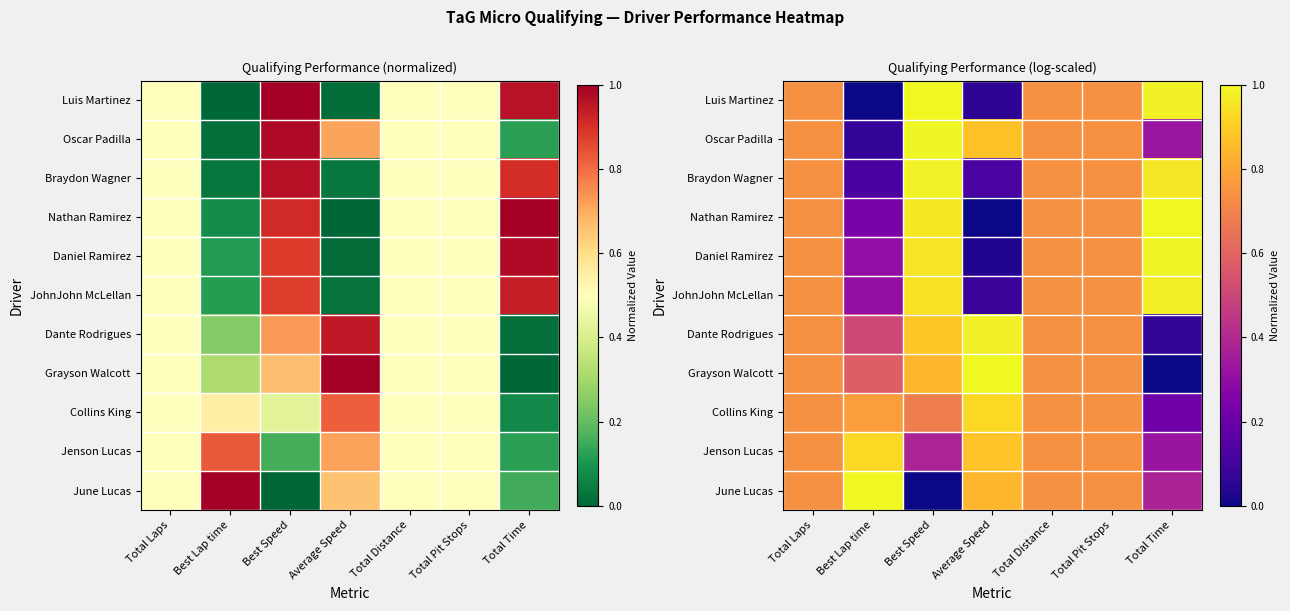

Is it true that Oscar Padilla equals 0.1 at Best Lap time?

True